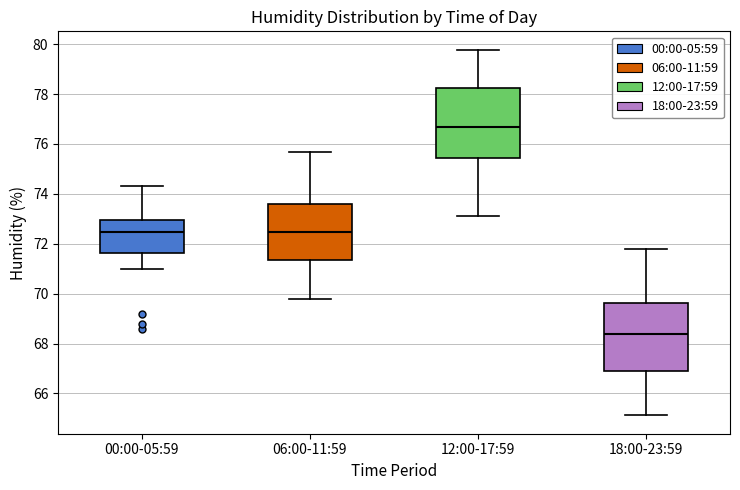

Where is the upper edge of the box for 06:00-11:59 on the y-axis? The values are not printed on the chart, so give them approximately, as read against the axis.

73.6